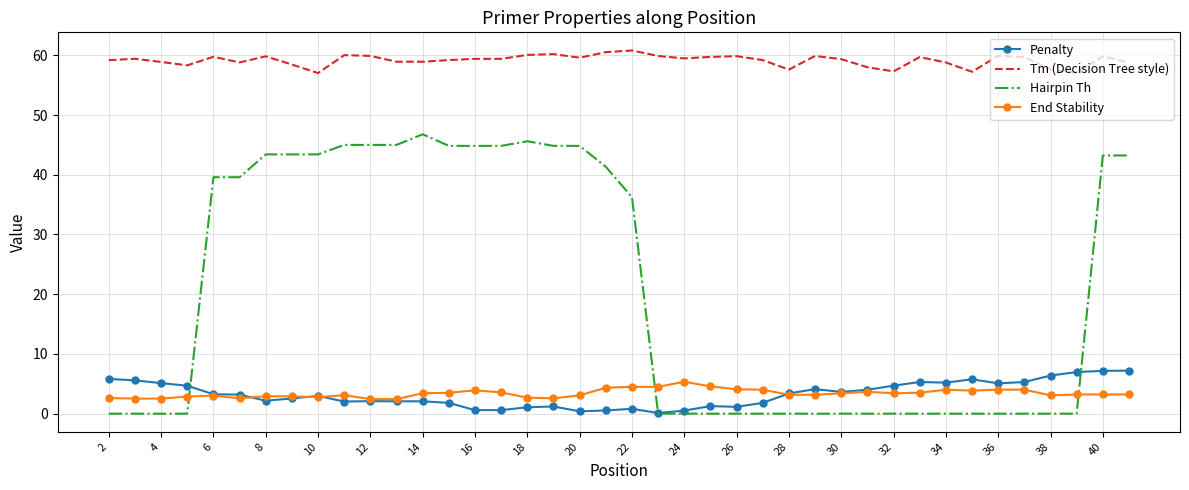

True or false: Tm (Decision Tree style) and Penalty intersect in this chart.

False